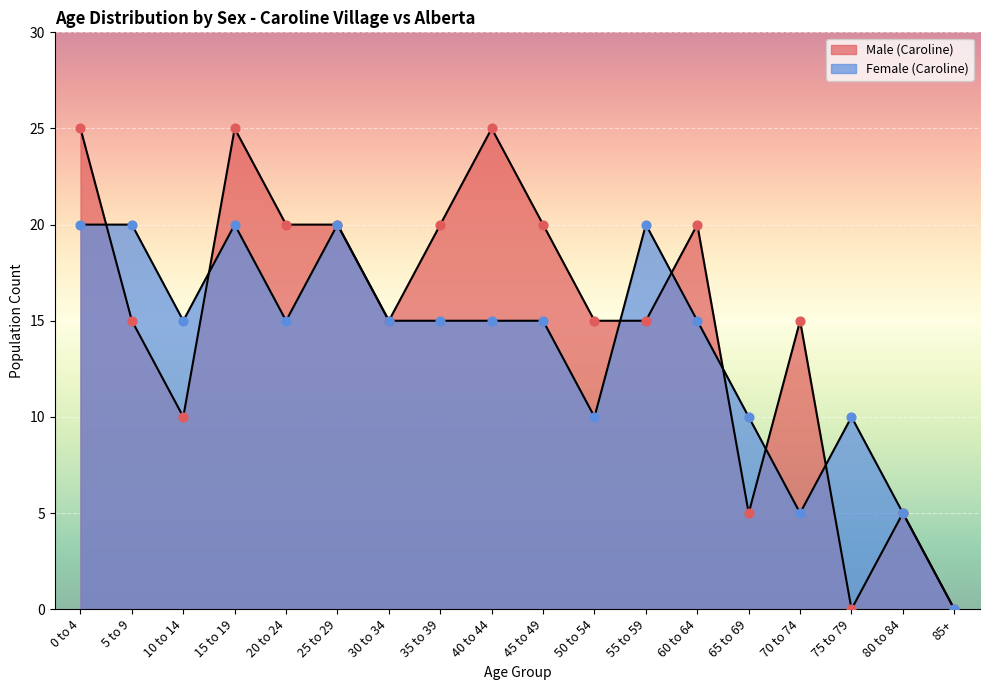

Which series has the largest Y range (max minus min)?

Male (Caroline)